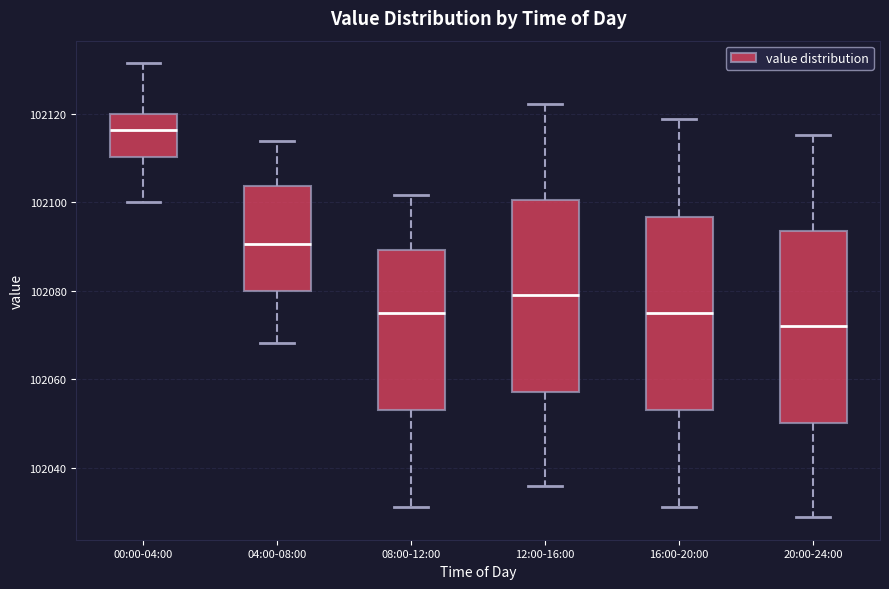

Reading left to right, transcribe this box plot: for each box, give where its median line is, the range the box spans, and where its two whiskers end, as read against the y-axis. The values are not printed on the chart, so give them approximately, as read against the axis.

00:00-04:00: median 102116, box 102110 to 102120, whiskers 102100 to 102132
04:00-08:00: median 102090, box 102080 to 102104, whiskers 102068 to 102114
08:00-12:00: median 102076, box 102054 to 102090, whiskers 102032 to 102102
12:00-16:00: median 102080, box 102058 to 102100, whiskers 102036 to 102122
16:00-20:00: median 102076, box 102054 to 102096, whiskers 102032 to 102118
20:00-24:00: median 102072, box 102050 to 102094, whiskers 102028 to 102116